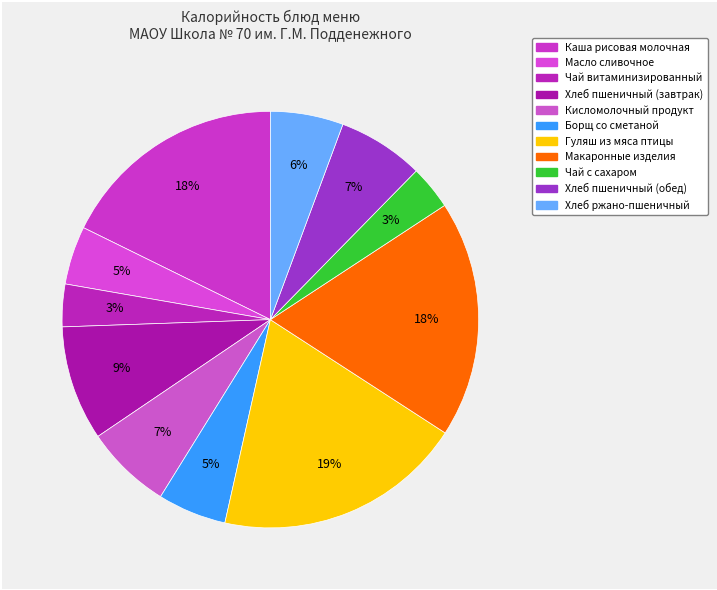

How many slices are in this pie chart?

11